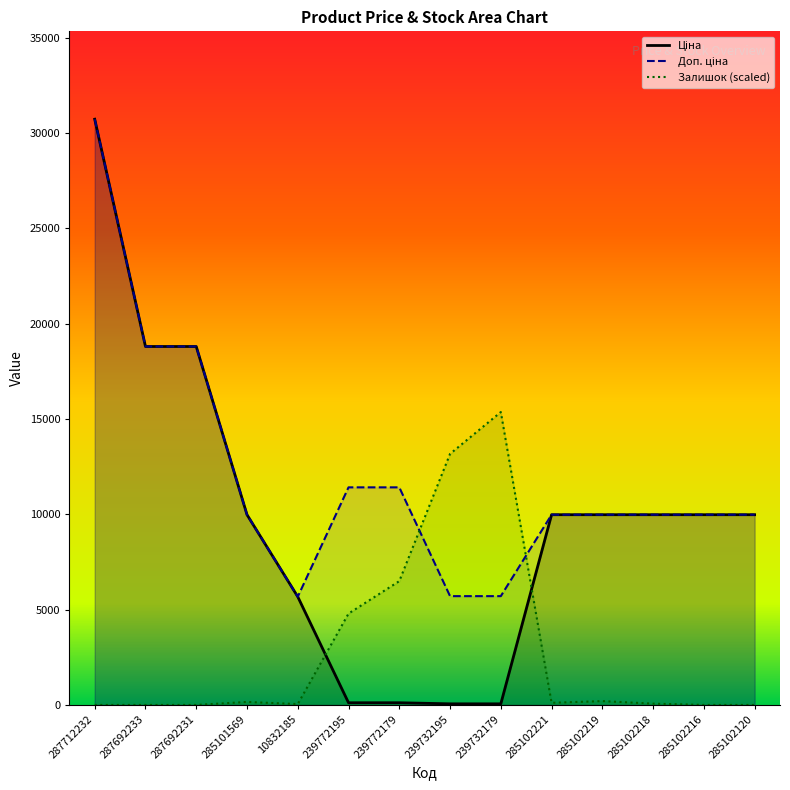

Is the value of Доп. ціна at 239732195 greater than the value of Залишок at 285101569?

Yes